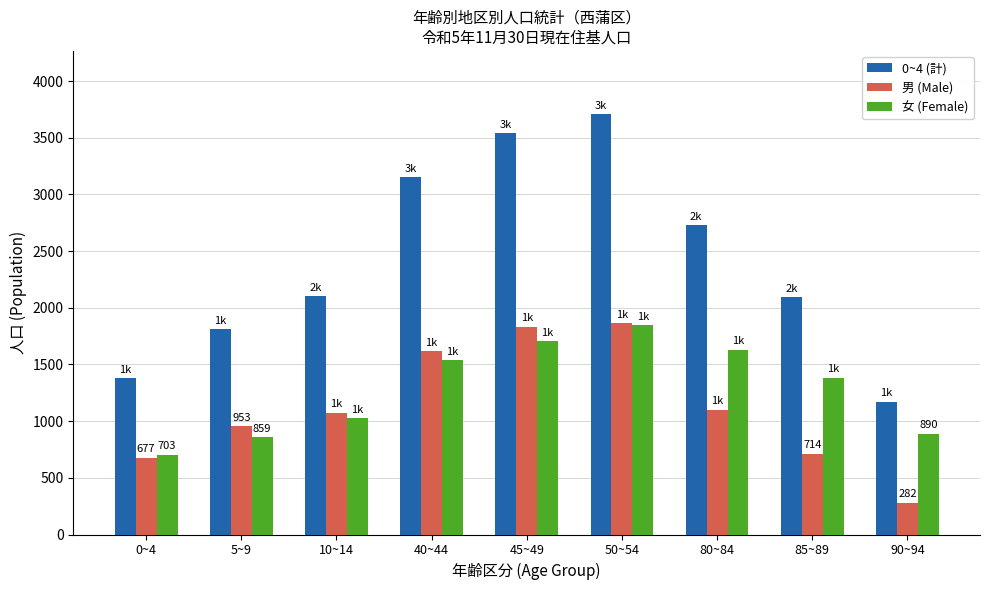

What is the total value across all series at 45~49?

7082